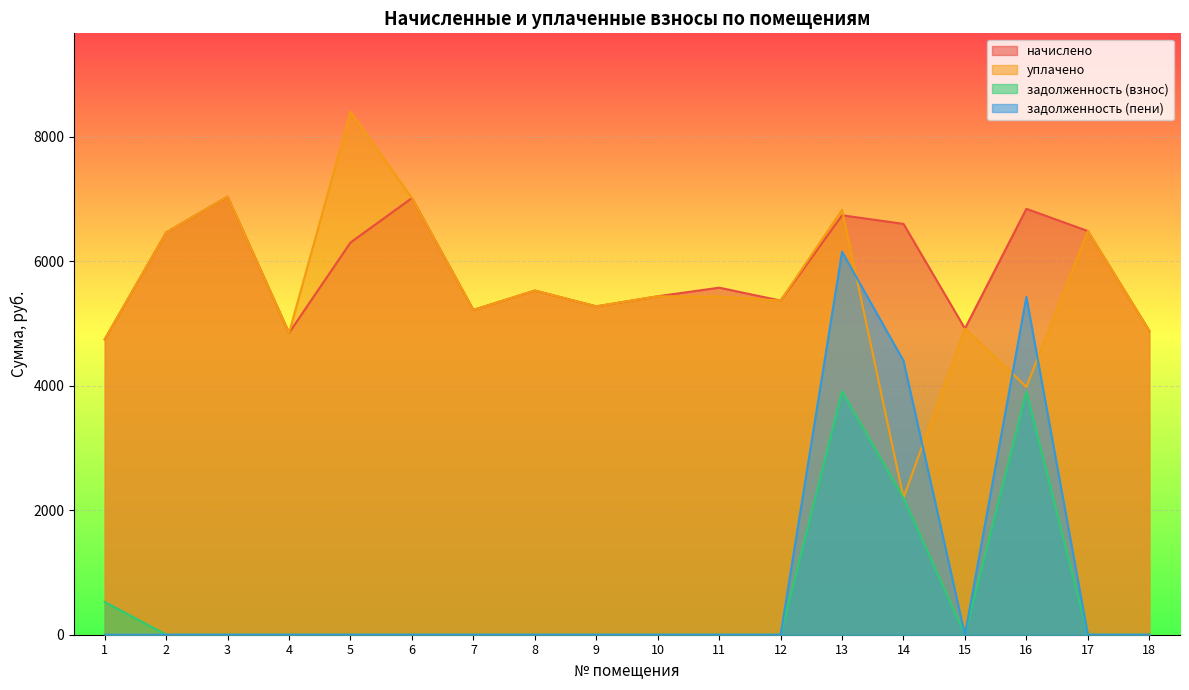

True or false: задолженность (взнос) and начислено cross at least once.

False